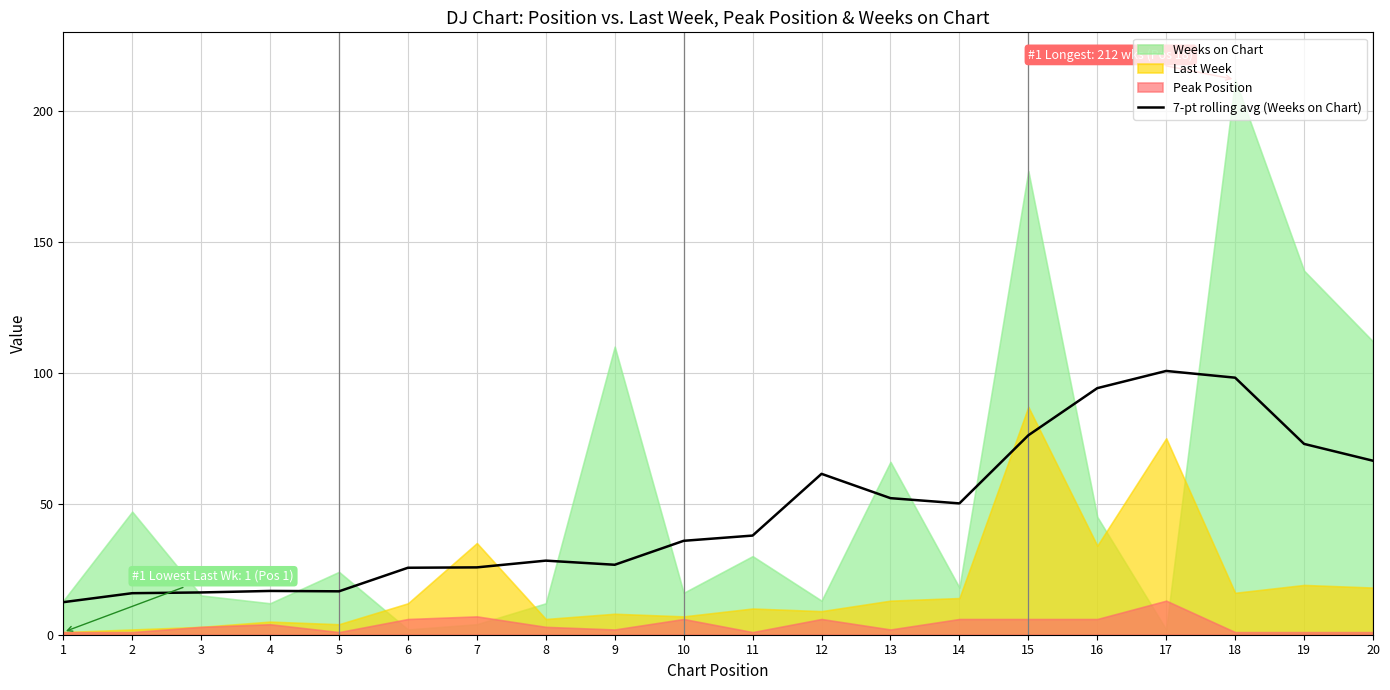

What is the approximate value at 16?

94.1